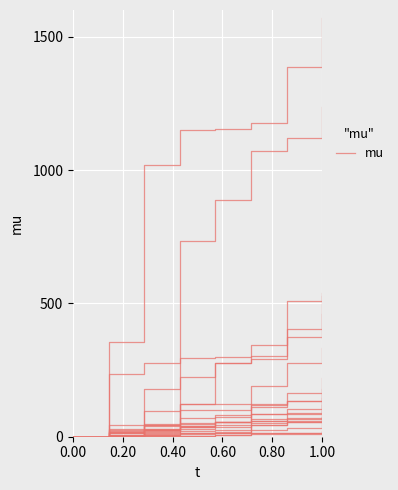

Is it true that the value at 7 is 458.5?

True